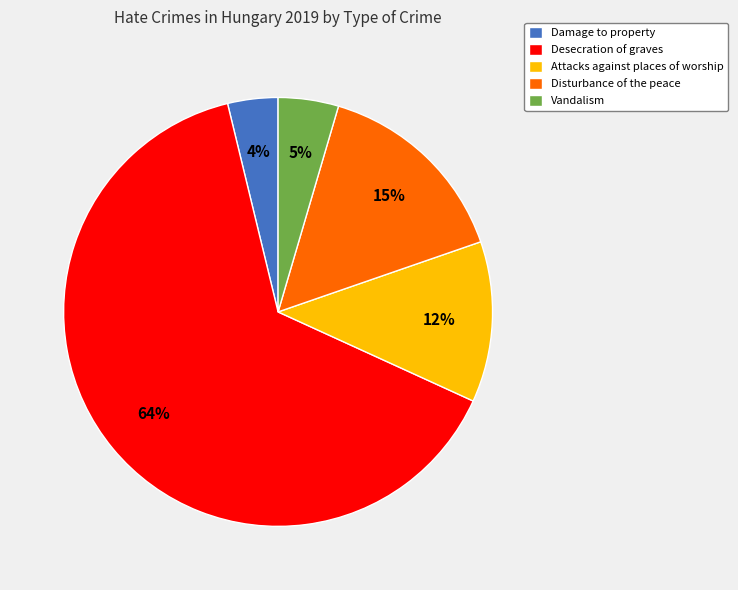

Which category has the smallest portion of the pie?

Damage to property